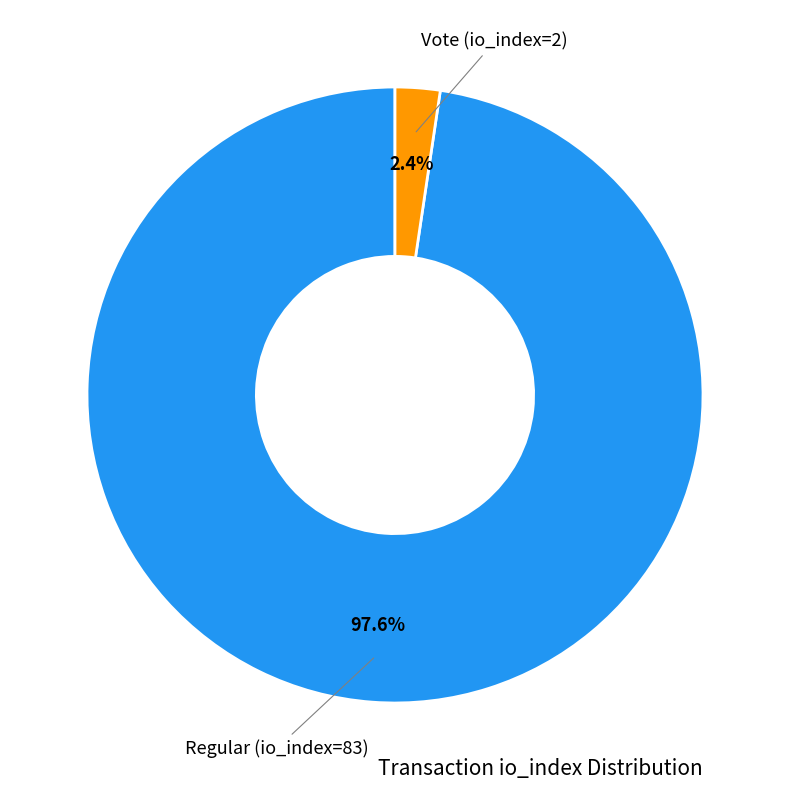

Does any single category account for the majority?

Yes